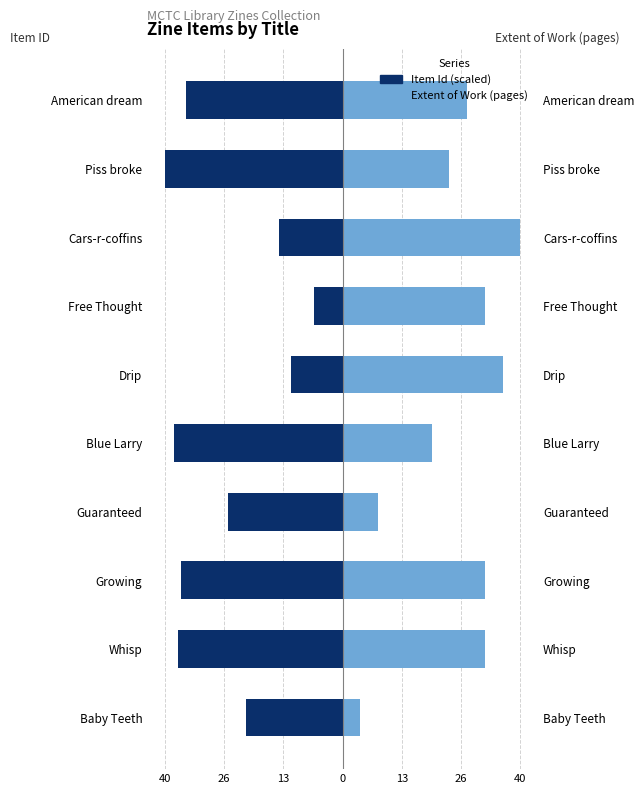

The value of Extent of Work (pages) at Blue Larry is 33.9. True or false?

False